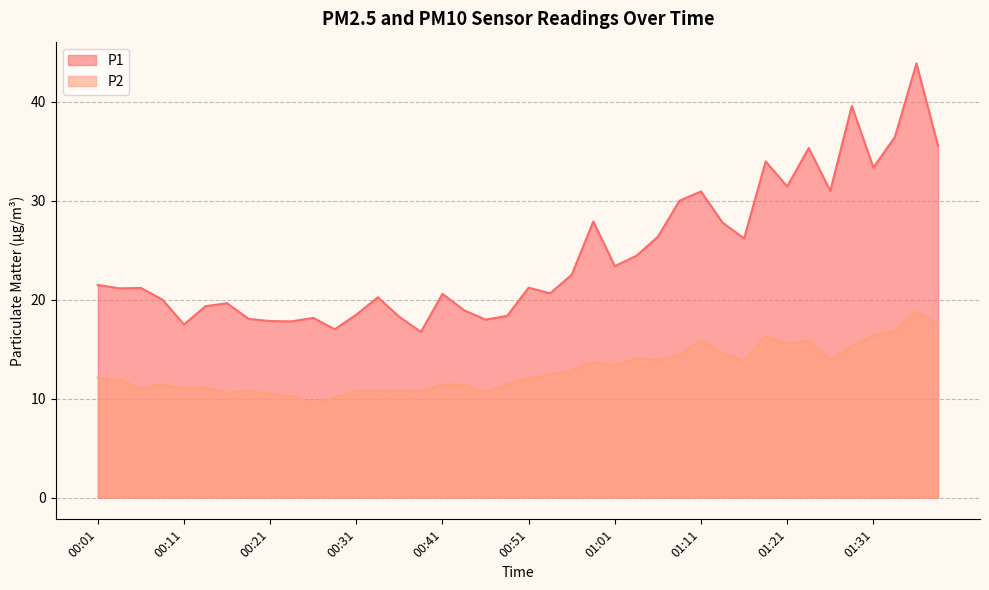

List the labels in order of P2 value, largest first.

01:36, 01:39, 01:33, 01:18, 01:31, 01:11, 01:23, 01:21, 01:28, 01:13, 01:08, 01:04, 01:26, 01:06, 01:16, 00:59, 01:01, 00:56, 00:54, 00:01, 00:51, 00:03, 00:09, 00:41, 00:49, 00:44, 00:14, 00:11, 00:06, 00:18, 00:39, 00:31, 00:34, 00:36, 00:46, 00:16, 00:21, 00:24, 00:29, 00:26